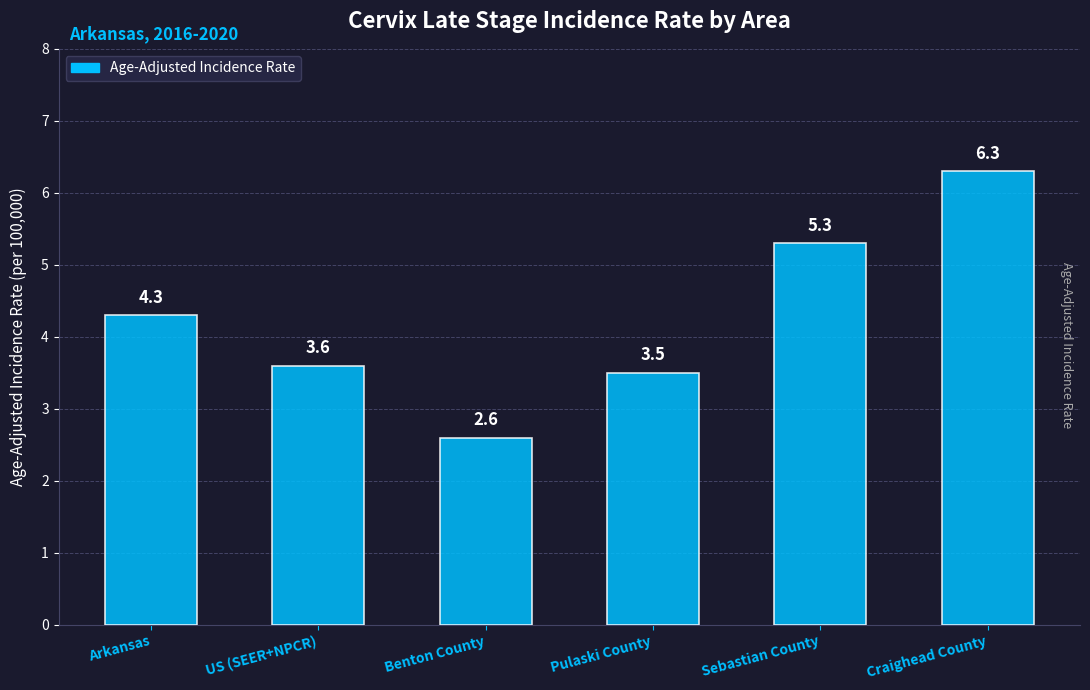

How many data points are less than 4?

3